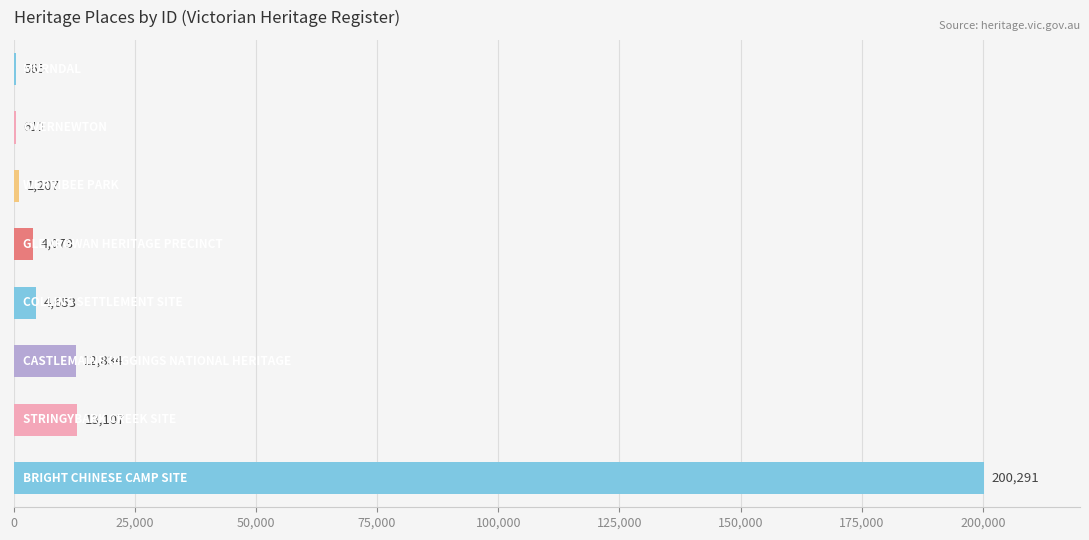

What is the maximum value shown in the chart?

200291